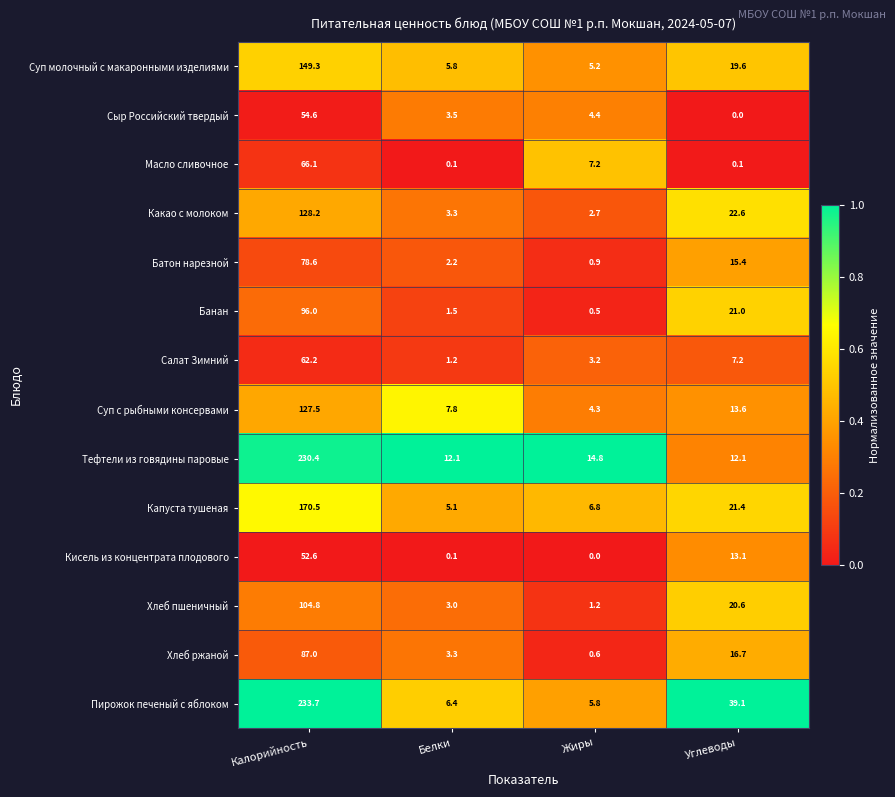

Which series has the widest spread of values?

Пирожок печеный с яблоком